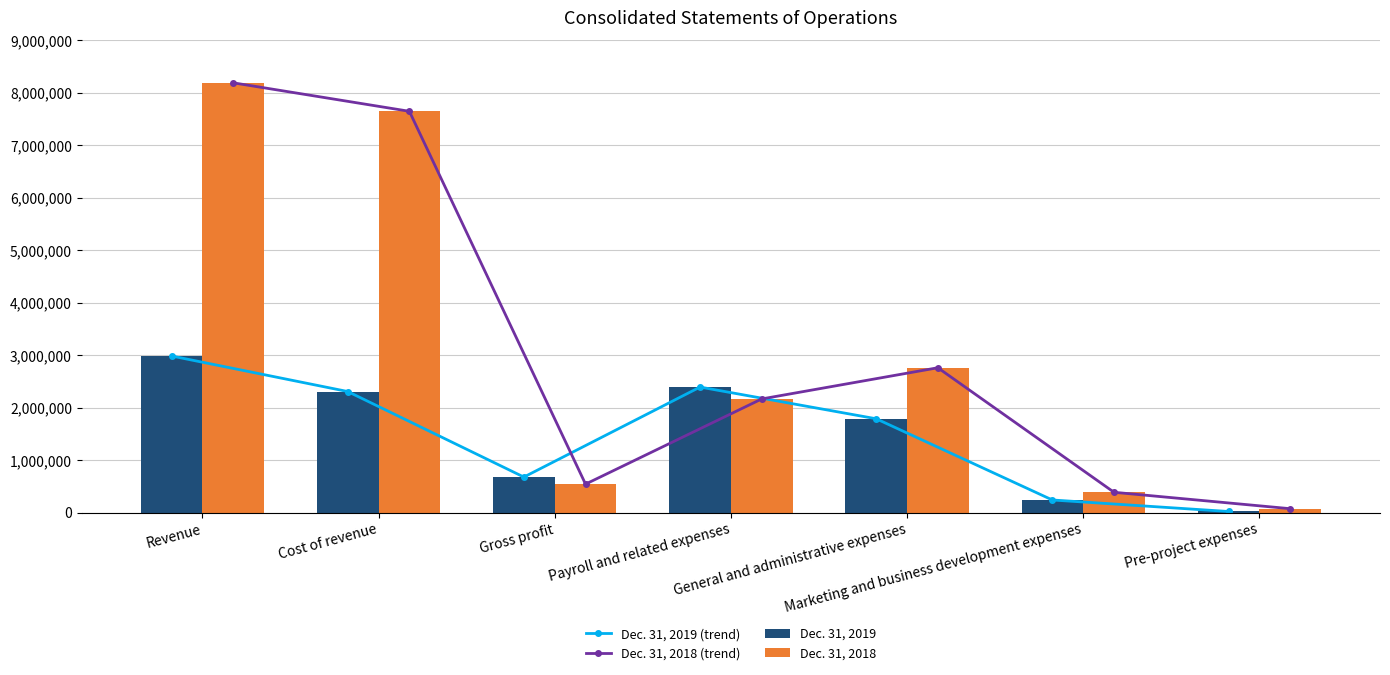

What is the total value across all series at Cost of revenue?

19910934